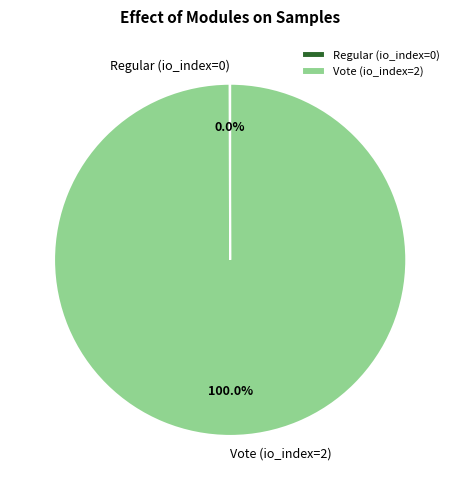

Which slice is the largest?

Vote